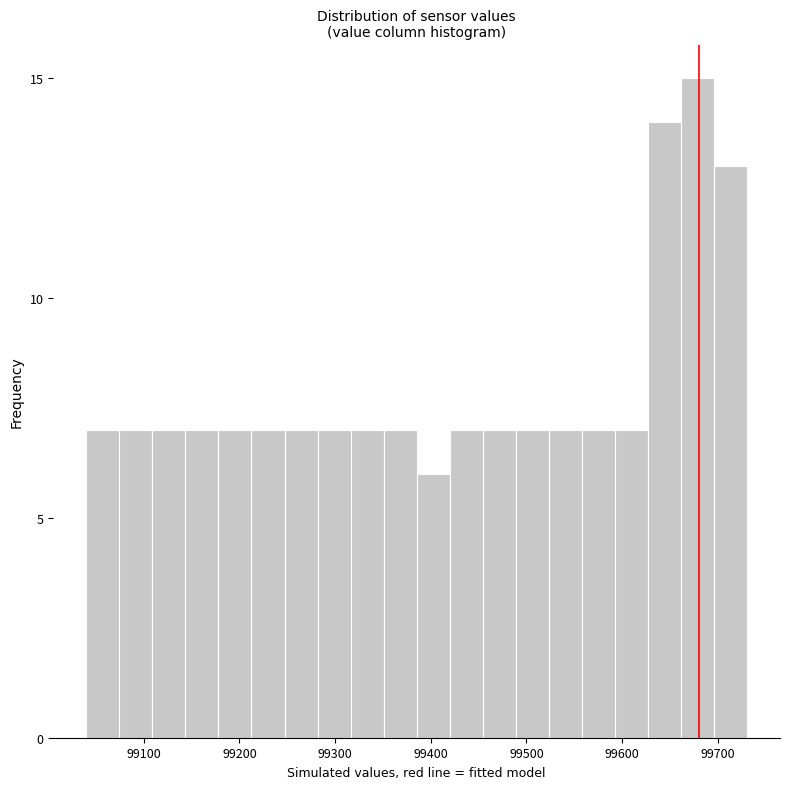

Read against the x-axis, roughly where is the centre of the tallest bar?

99680